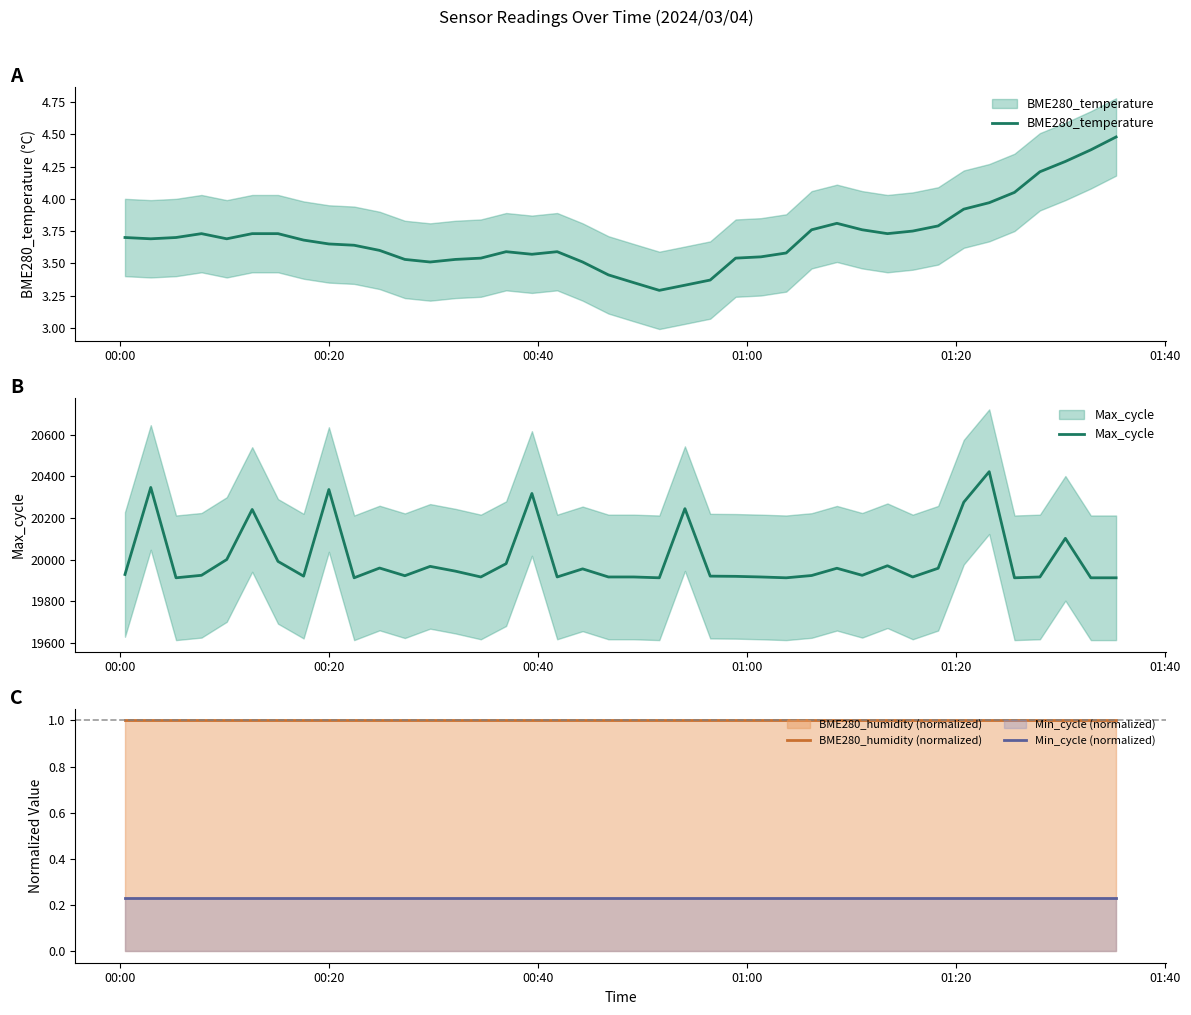

How many categories are shown in the chart?

40